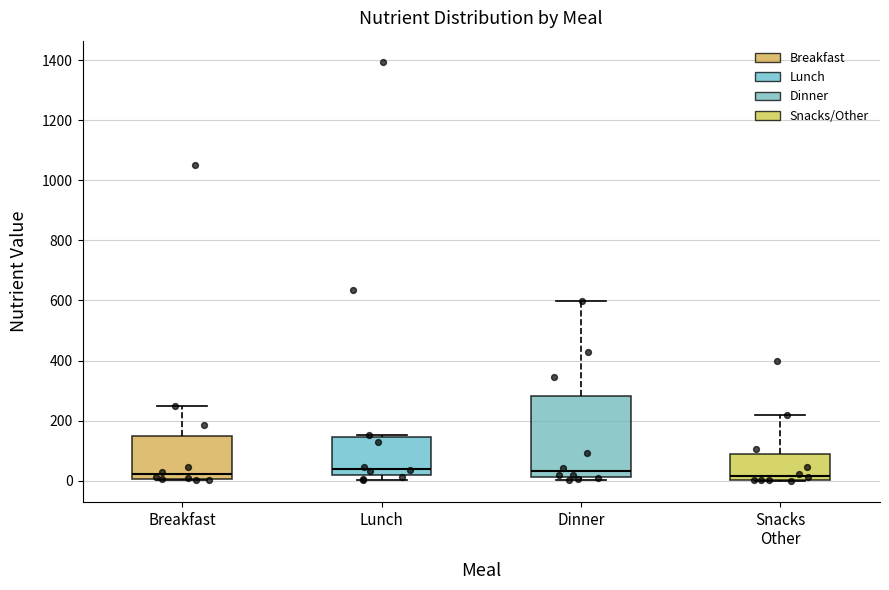

Reading left to right, transcribe this box plot: for each box, give where its median line is, the range the box spans, and where its two whiskers end, as read against the y-axis. The values are not printed on the chart, so give them approximately, as read against the axis.

Breakfast: median 20, box 0 to 160, whiskers 0 to 260
Lunch: median 40, box 20 to 140, whiskers 0 to 160
Dinner: median 40, box 20 to 280, whiskers 0 to 600
Snacks Other: median 20, box 0 to 100, whiskers 0 to 220